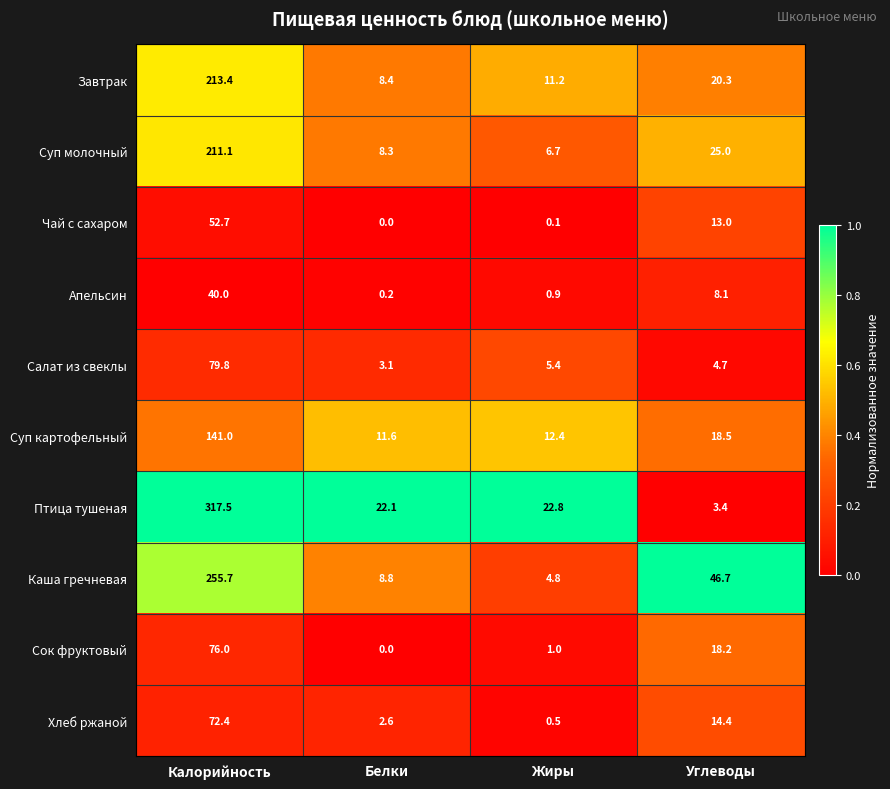

The Каша гречневая series shows 8.8 at Белки. True or false?

True